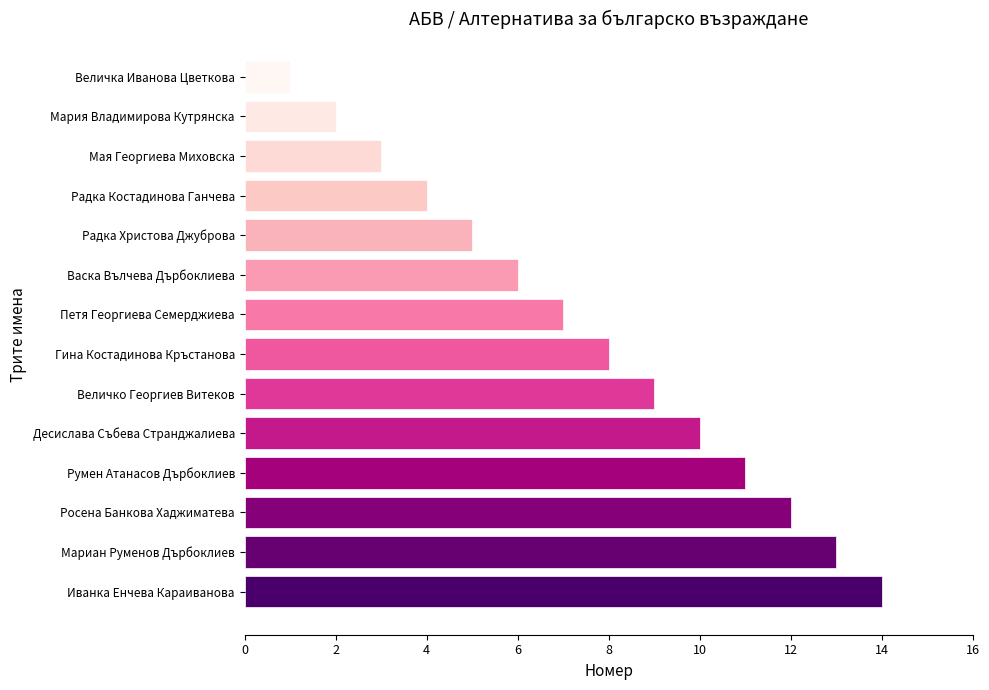

Rank the categories by value from lowest to highest.

Величка Иванова Цветкова, Мария Владимирова Кутрянска, Мая Георгиева Миховска, Радка Костадинова Ганчева, Радка Христова Джуброва, Васка Вълчева Дърбоклиева, Петя Георгиева Семерджиева, Гина Костадинова Кръстанова, Величко Георгиев Витеков, Десислава Събева Странджалиева, Румен Атанасов Дърбоклиев, Росена Банкова Хаджиматева, Мариан Руменов Дърбоклиев, Иванка Енчева Караиванова